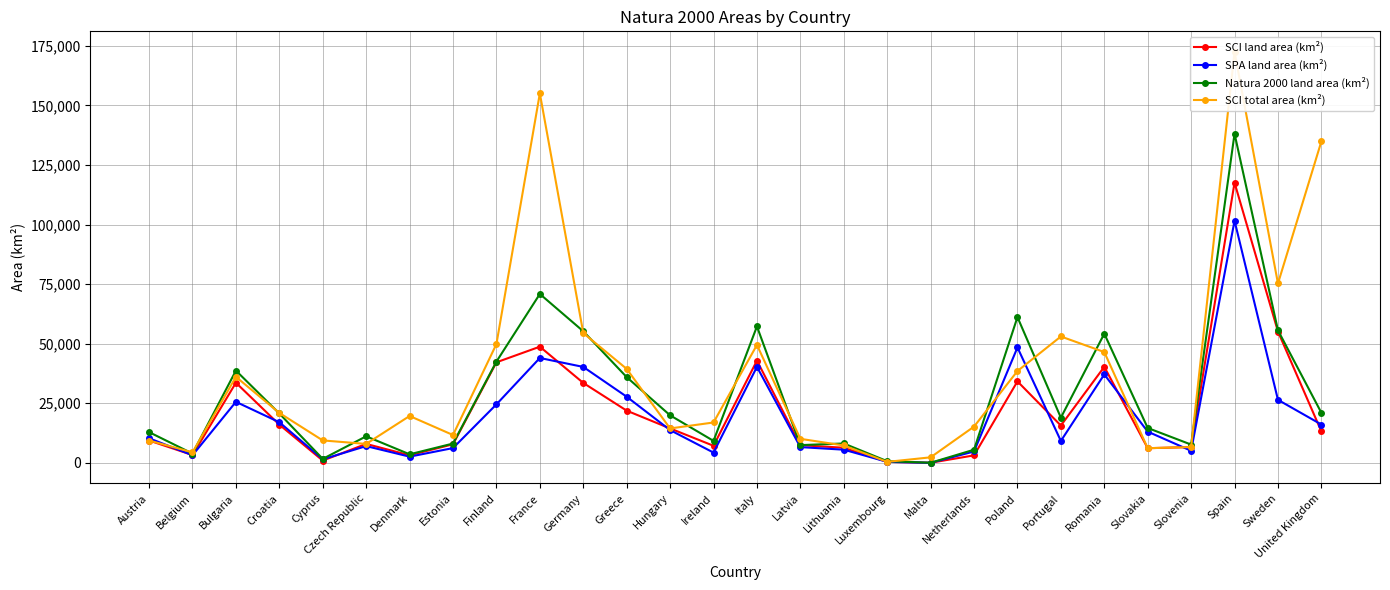

What is the label of the 5th point from the right?

Slovakia